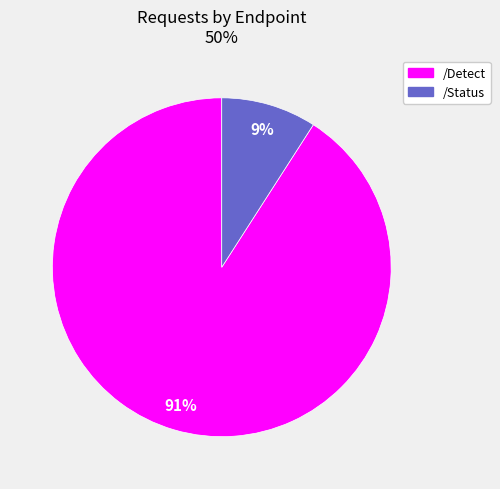

Is the sum of /Detect and /Status greater than half?

Yes